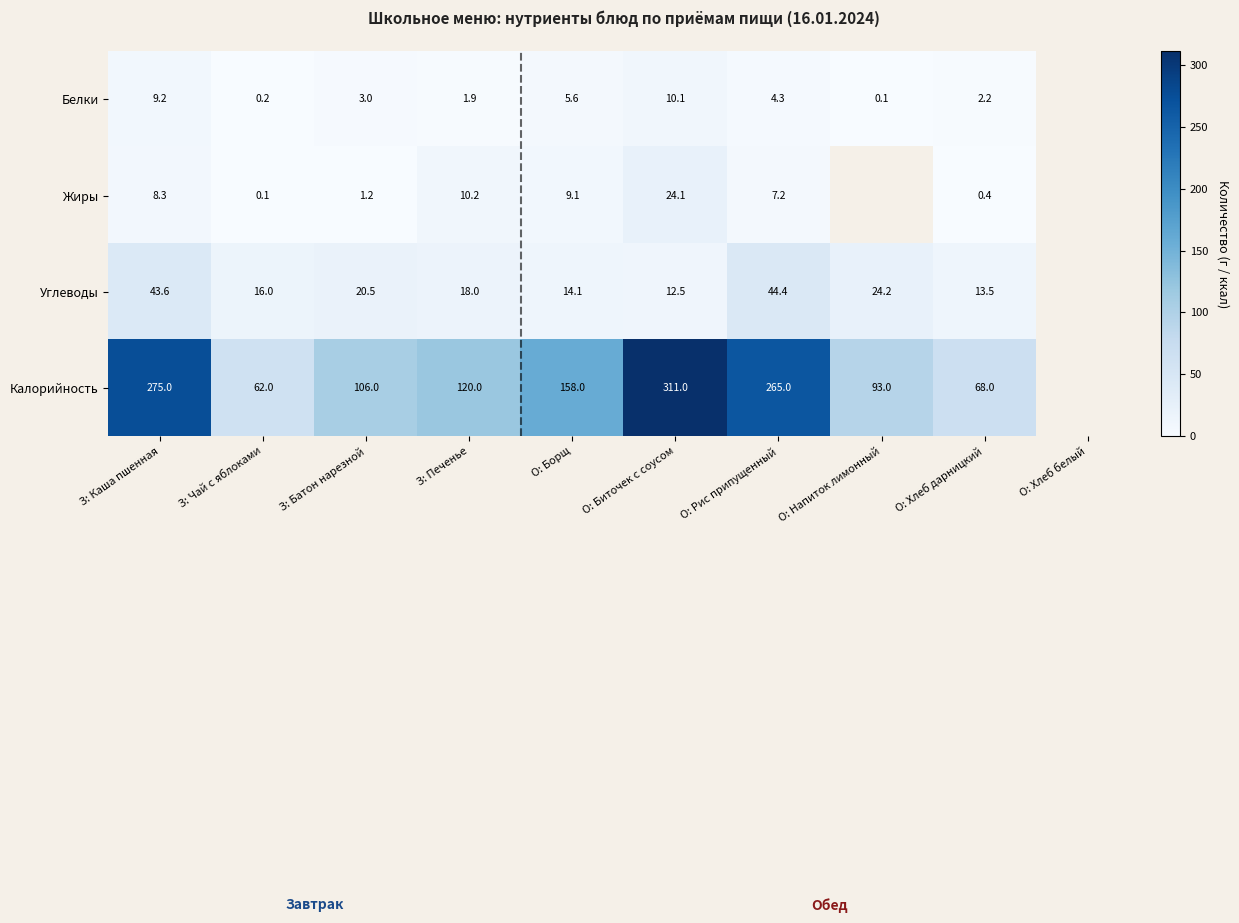

Between О: Хлеб белый and О: Биточек с соусом, which is larger?

О: Биточек с соусом